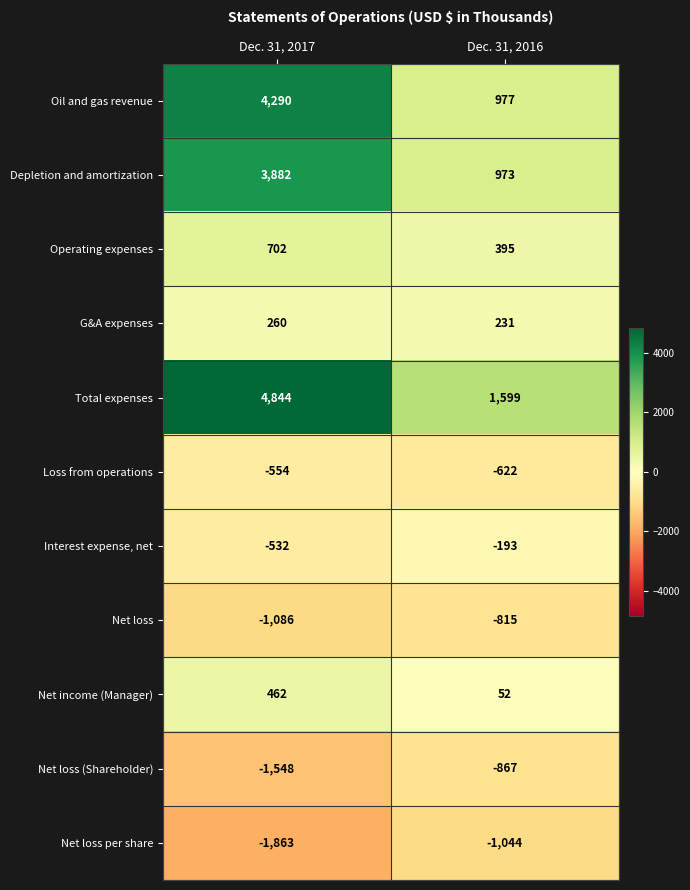

List the labels in order of Oil and gas revenue value, smallest first.

Dec. 31, 2016, Dec. 31, 2017